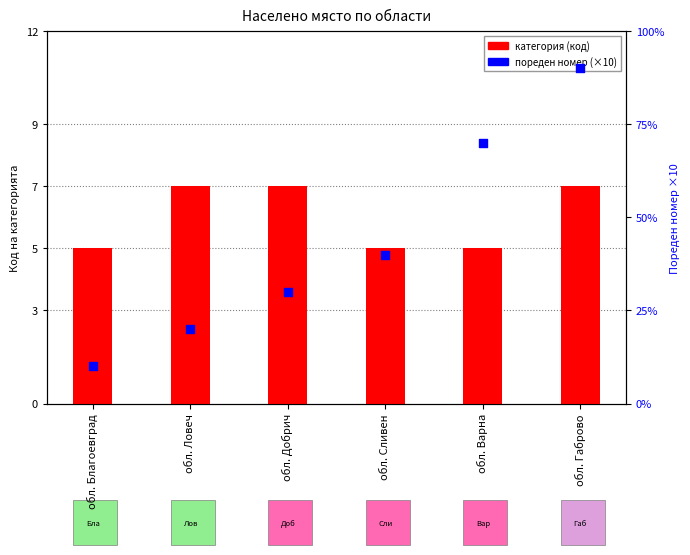

At how many categories does at least one series exceed 33?

3